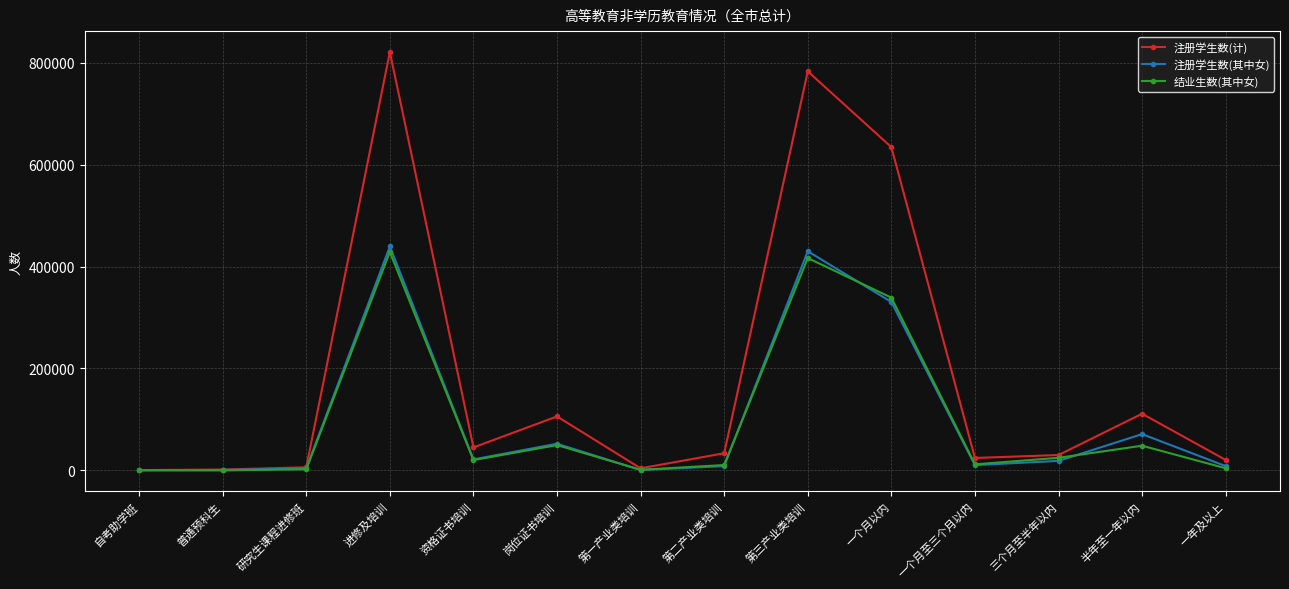

Where is 注册学生数(其中女) nearest to the value 219871?

一个月以内